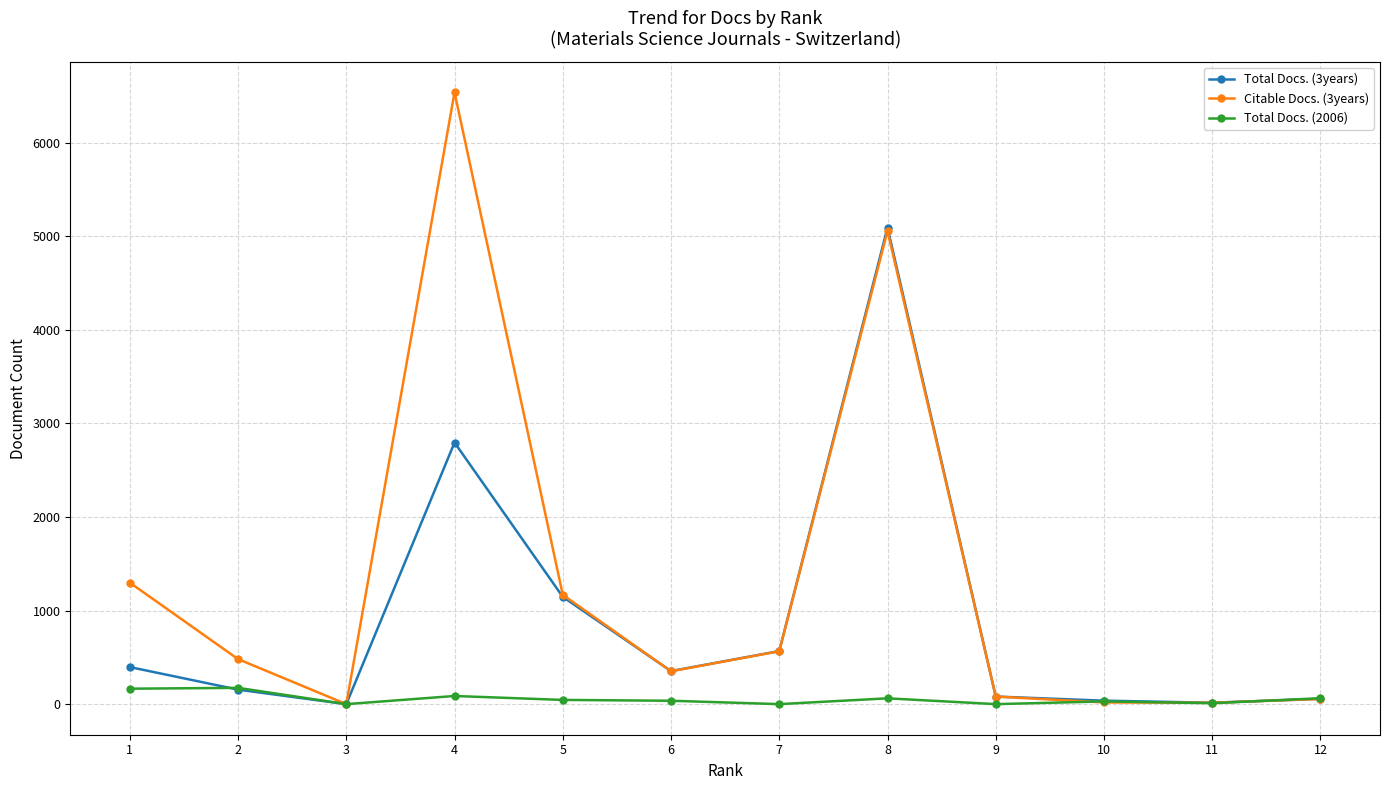

How many values in the Total Docs. (2006) series are below 45?

6